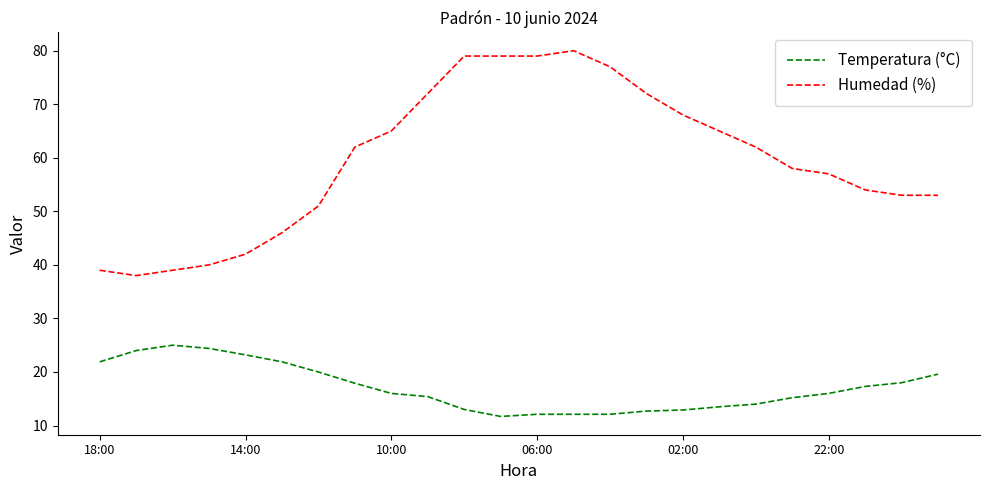

Which series has the widest spread of values?

Humedad (%)